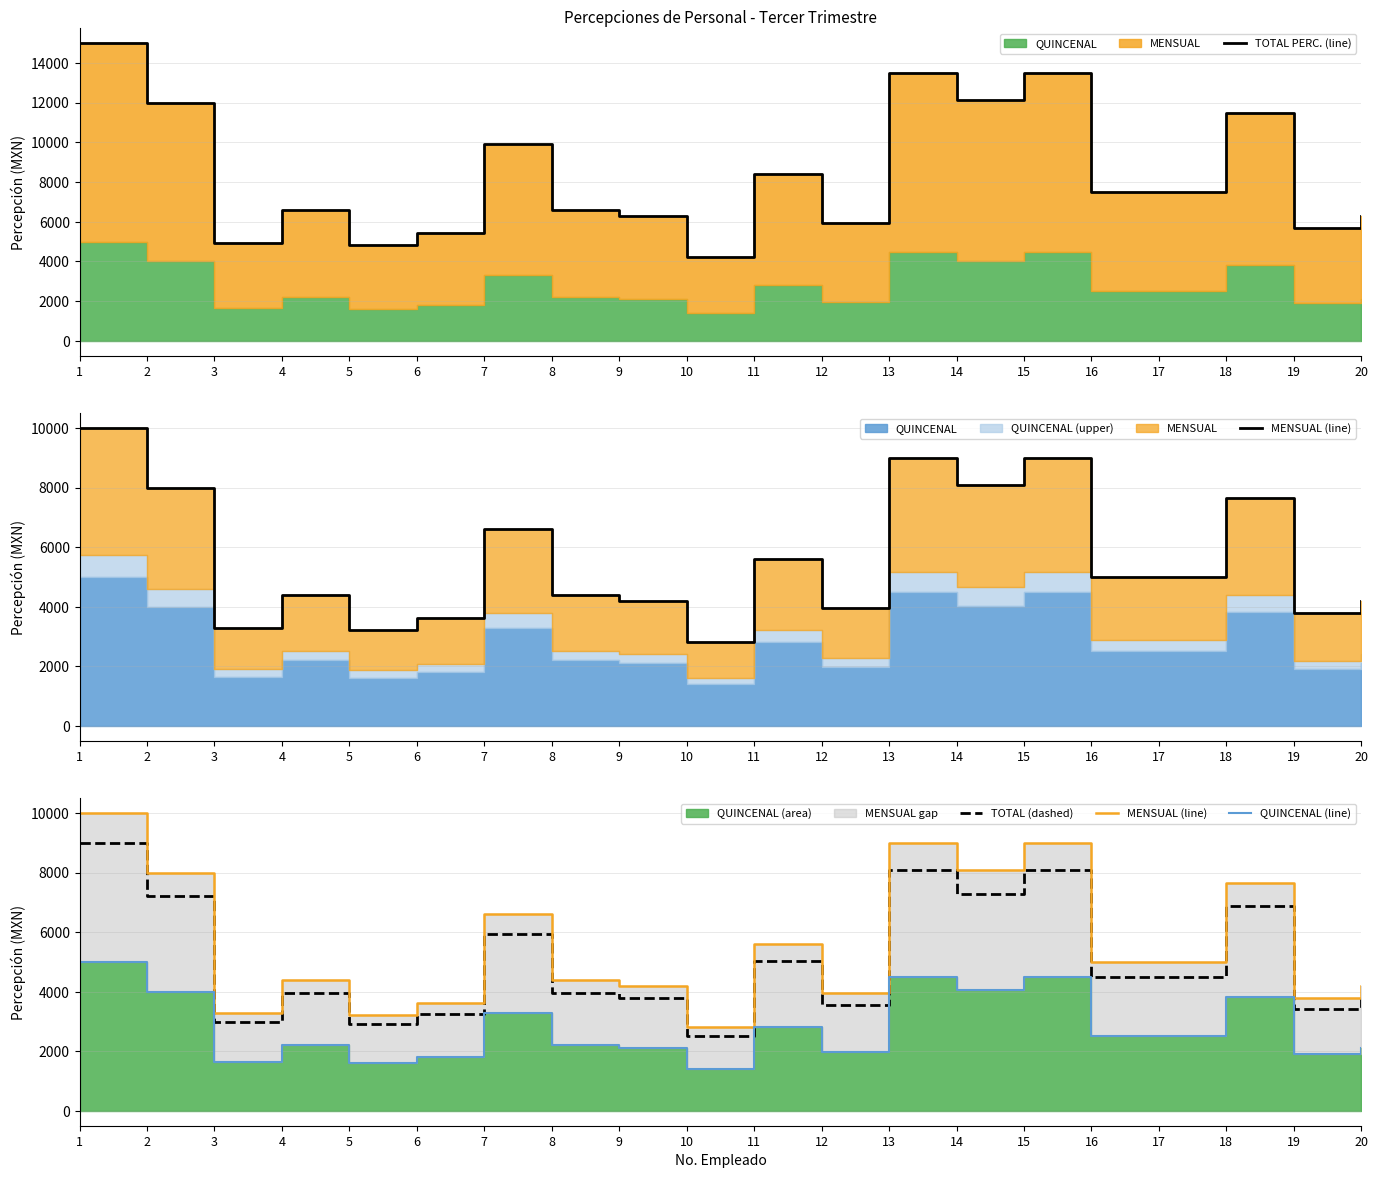

What is the highest value of the TOTAL (dashed) series?

9000.0